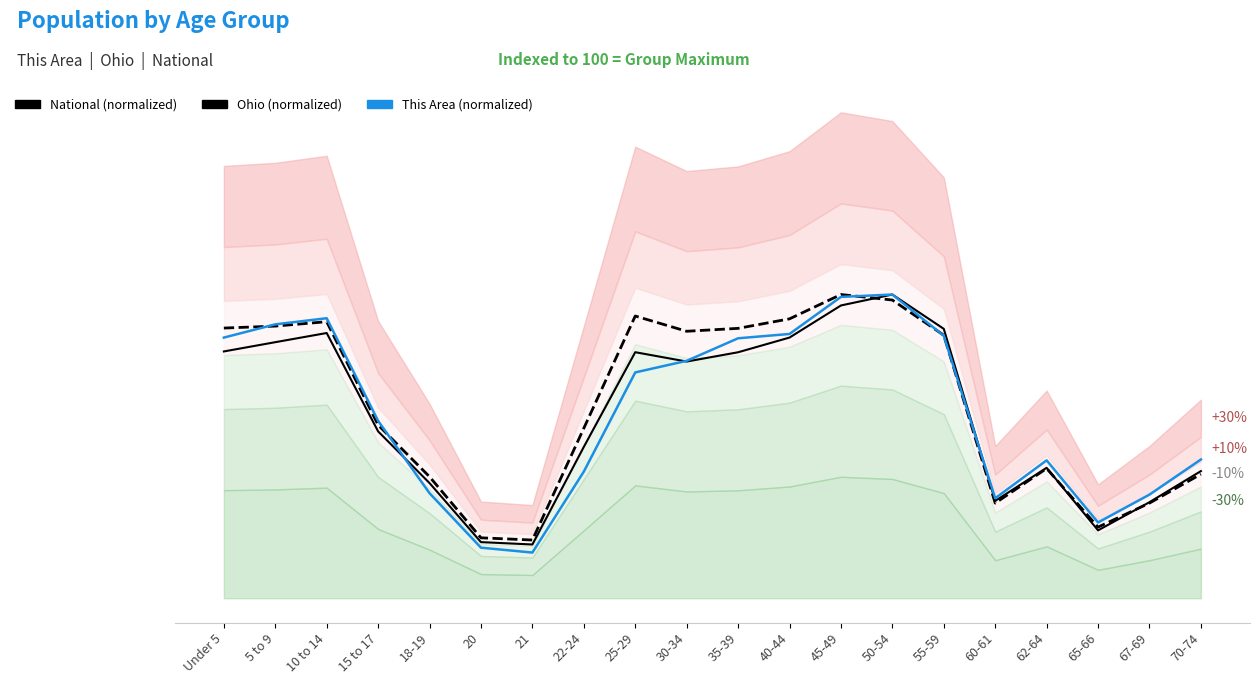

Reading left to right, extract all data points from this chart.

National (normalized): Under 5=89.0	5 to 9=89.6	10 to 14=91.1	15 to 17=57.0	18-19=40.0	20=19.9	21=19.2	22-24=56.0	25-29=92.9	30-34=87.9	35-39=88.9	40-44=92.0	45-49=100.0	50-54=98.2	55-59=86.6	60-61=31.3	62-64=42.7	65-66=23.4	67-69=31.3	70-74=40.9
Ohio (normalized): Under 5=81.3	5 to 9=84.3	10 to 14=87.3	15 to 17=54.9	18-19=37.9	20=18.5	21=17.7	22-24=49.8	25-29=81.0	30-34=77.9	35-39=81.0	40-44=85.8	45-49=96.4	50-54=100.0	55-59=88.7	60-61=32.1	62-64=43.0	65-66=22.4	67-69=31.6	70-74=41.9
This Area (normalized): Under 5=85.8	5 to 9=90.2	10 to 14=92.2	15 to 17=58.4	18-19=34.6	20=16.7	21=15.0	22-24=41.7	25-29=74.4	30-34=78.2	35-39=85.6	40-44=87.0	45-49=99.2	50-54=100.0	55-59=86.4	60-61=32.9	62-64=45.4	65-66=25.0	67-69=34.1	70-74=45.7